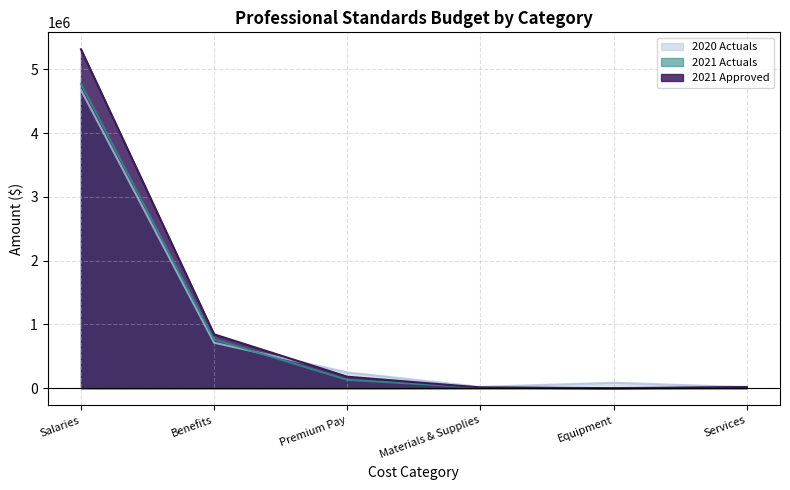

Read the 2020 Actuals value at Premium Pay.

247250.8